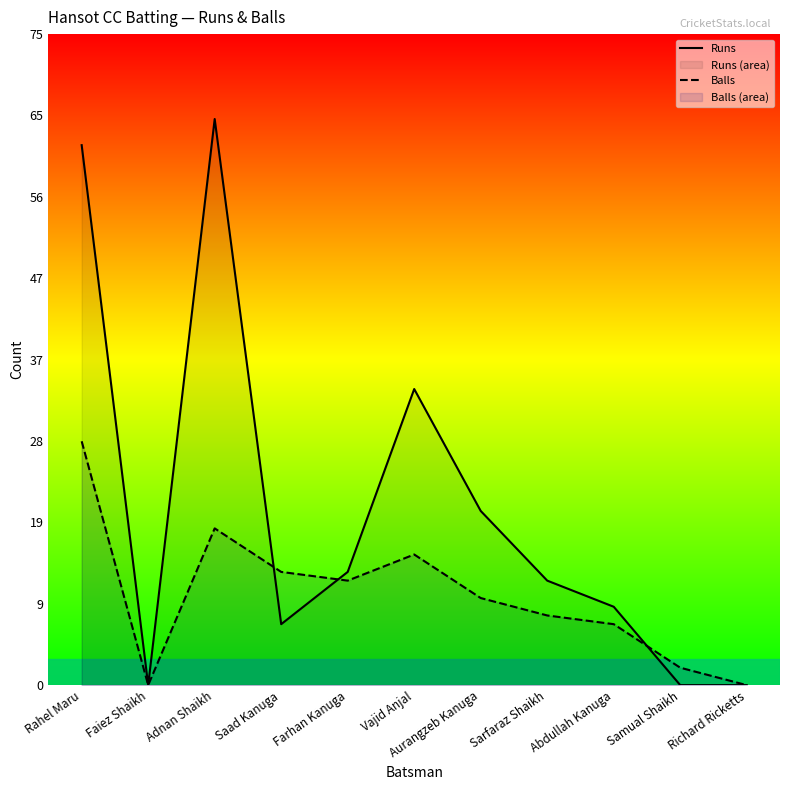

The Balls series shows 8 at Sarfaraz Shaikh. True or false?

True